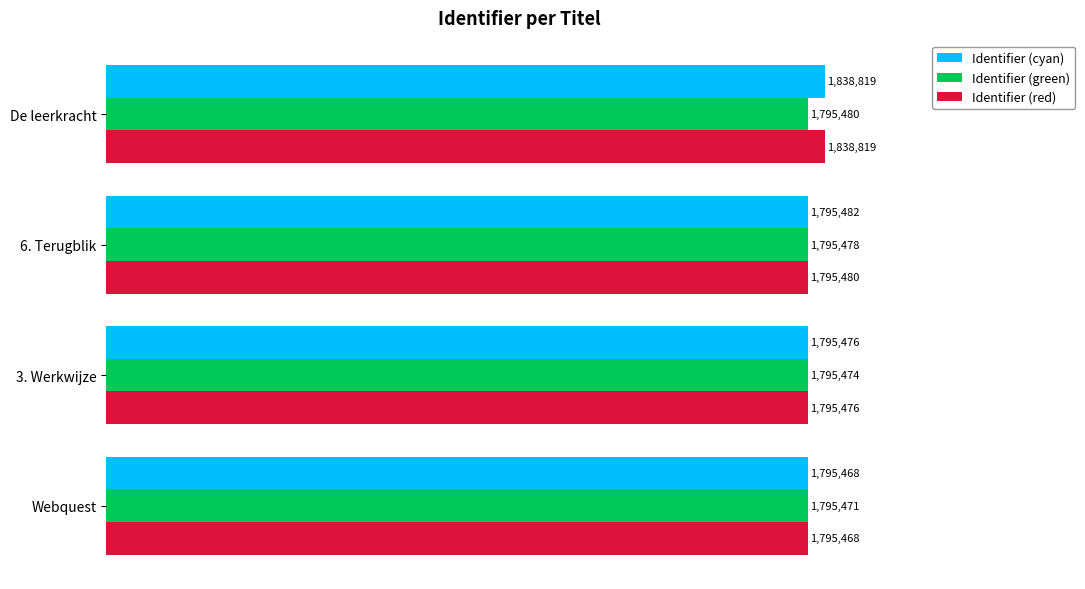

Is it true that Identifier (green) equals 2907822 at Webquest?

False